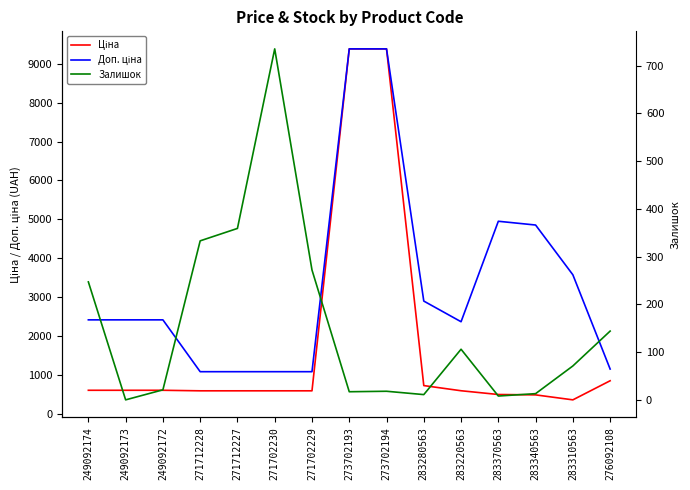

Reading left to right, what are all the values shown in this chart?

Ціна: 249092174=603.7	249092173=603.7	249092172=603.7	271712228=589.9	271712227=589.9	271702230=589.9	271702229=589.9	273702193=9384.0	273702194=9384.0	283280563=724.5	283220563=591.6	283370563=495.0	283340563=485.4	283310563=357.4	276092108=848.4
Доп. ціна: 249092174=2414.8	249092173=2414.8	249092172=2414.8	271712228=1081.7	271712227=1081.7	271702230=1081.7	271702229=1081.7	273702193=9384.0	273702194=9384.0	283280563=2897.8	283220563=2366.5	283370563=4950.4	283340563=4853.8	283310563=3573.9	276092108=1149.7
Залишок: 249092174=247.0	249092173=0.0	249092172=21.0	271712228=333.0	271712227=359.0	271702230=735.0	271702229=272.0	273702193=17.0	273702194=18.0	283280563=11.0	283220563=106.0	283370563=8.0	283340563=13.0	283310563=71.0	276092108=144.0